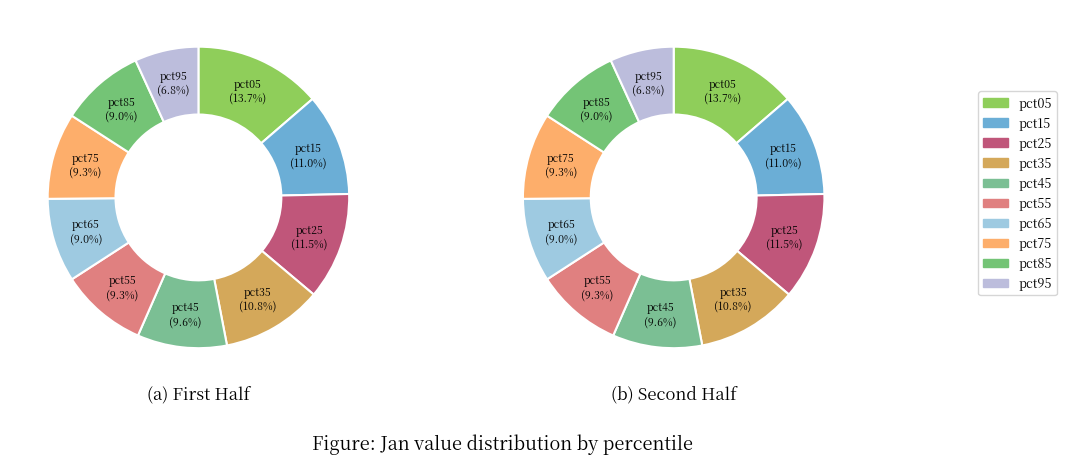

Is it true that pct85 is 1% of the pie?

False